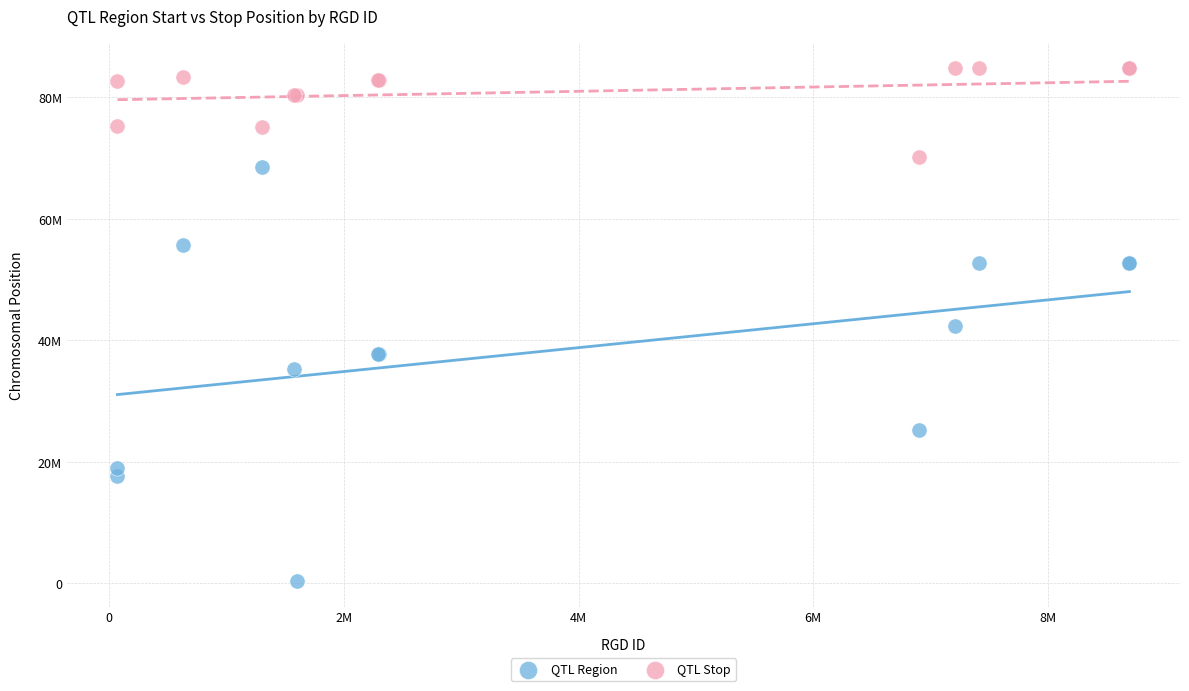

What are all the series names shown in the legend?

QTL Region, QTL Stop